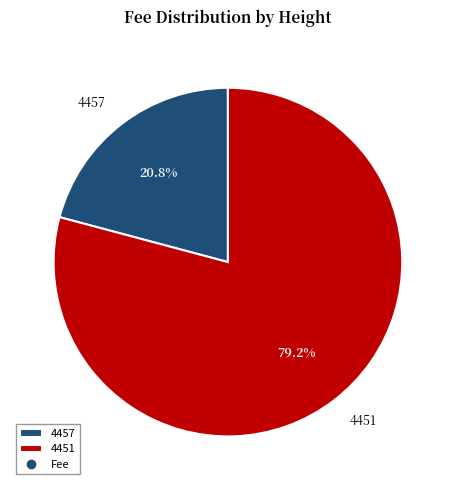

To the nearest percent, what portion does 4457 represent?

21%